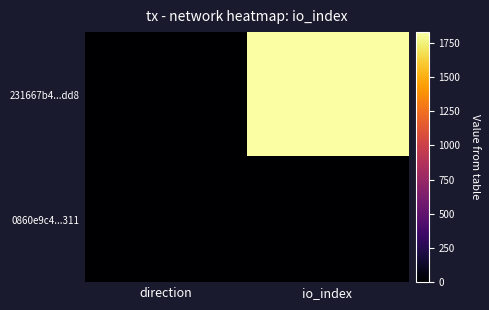

Which series has the largest total across all categories?

231667b4...dd8